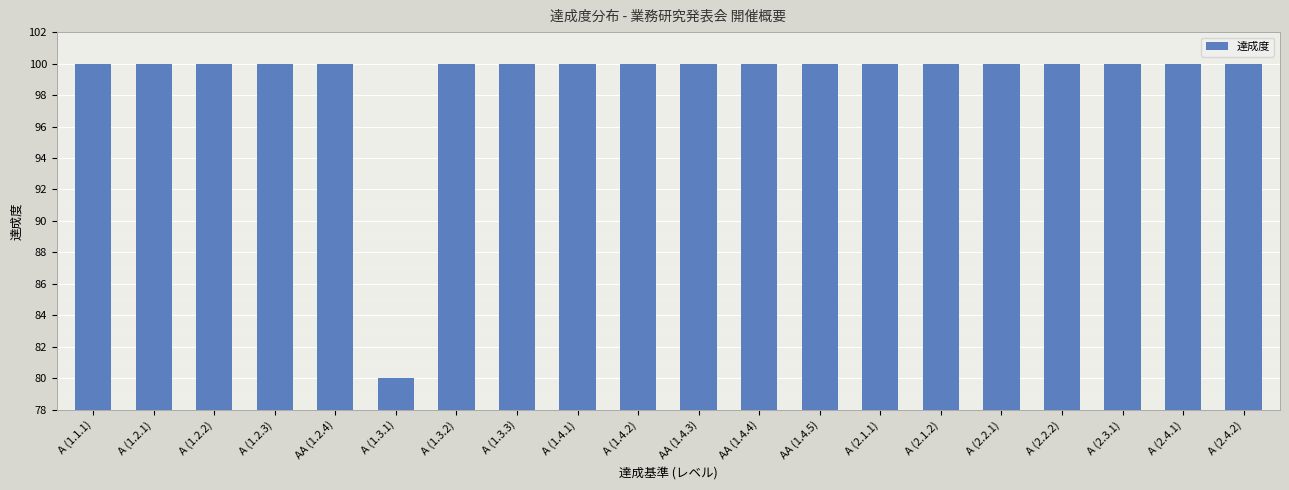

What is the maximum value shown in the chart?

100